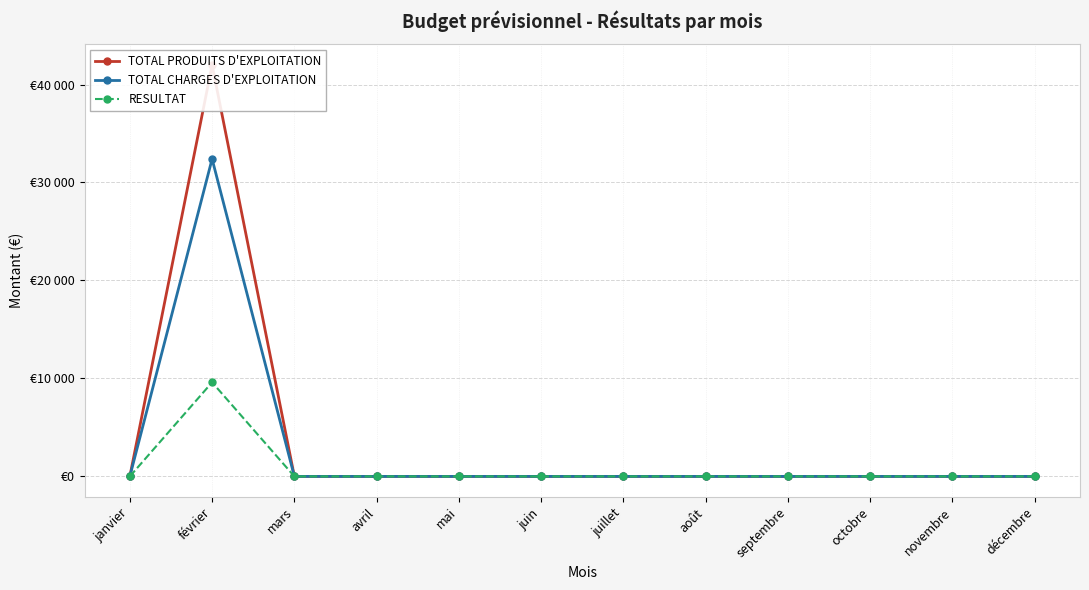

Between mars and juin, which series saw the biggest shift?

TOTAL PRODUITS D'EXPLOITATION